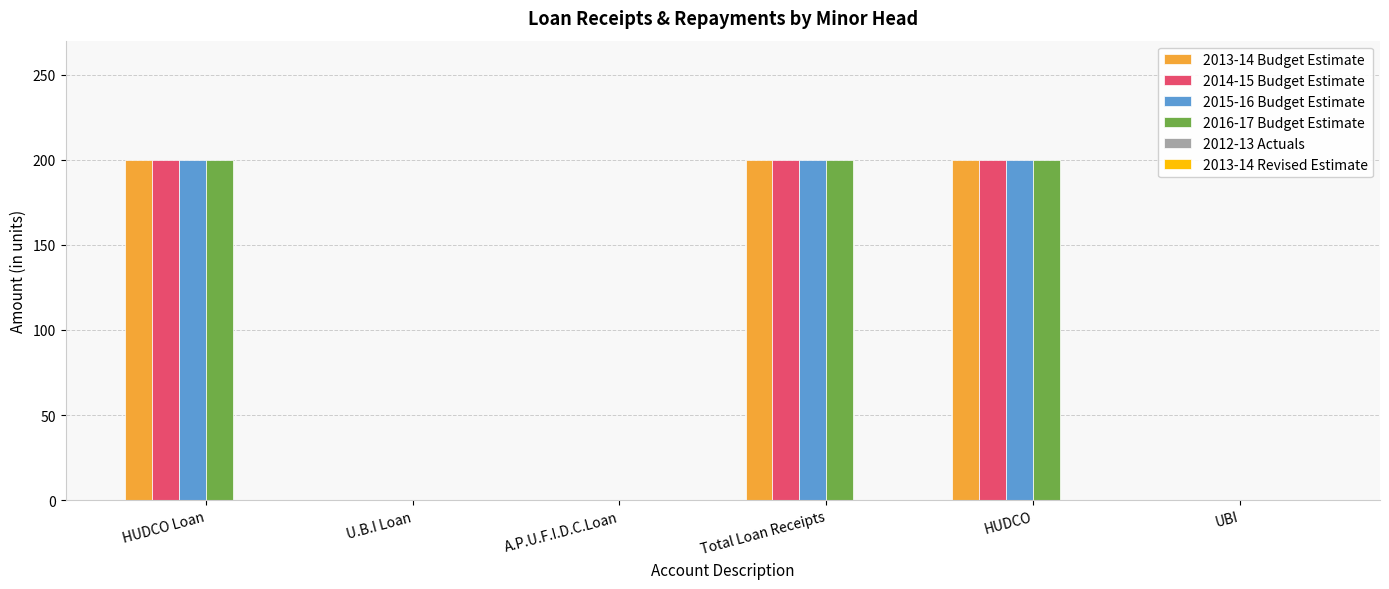

Is the value of 2015-16 Budget Estimate at Total Loan Receipts greater than the value of 2013-14 Budget Estimate at A.P.U.F.I.D.C.Loan?

Yes